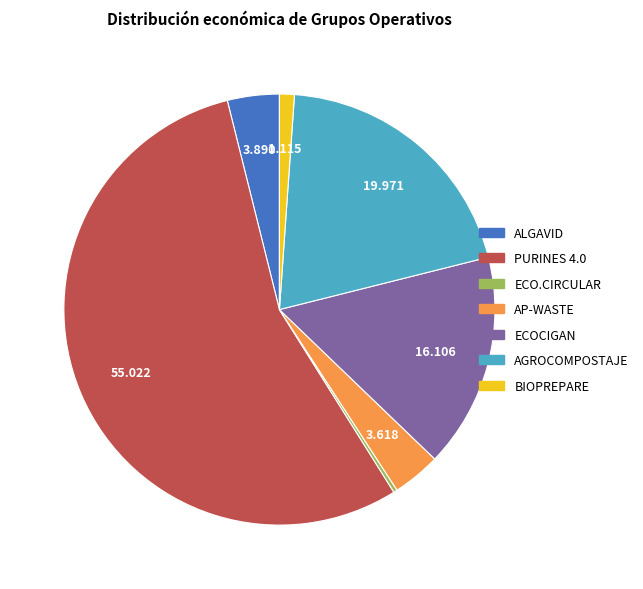

Is it true that ECOCIGAN is 8% of the pie?

False